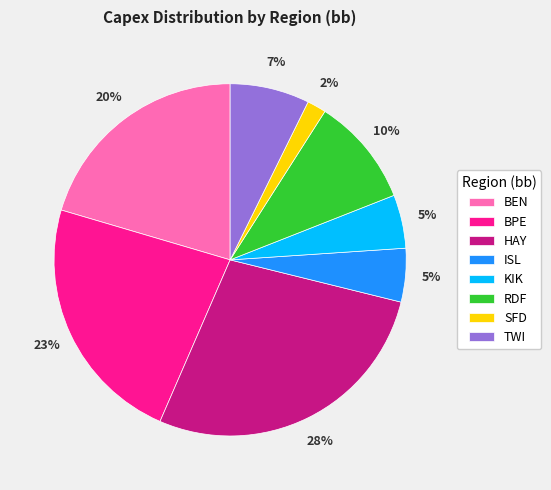

Between HAY and KIK, which is larger?

HAY